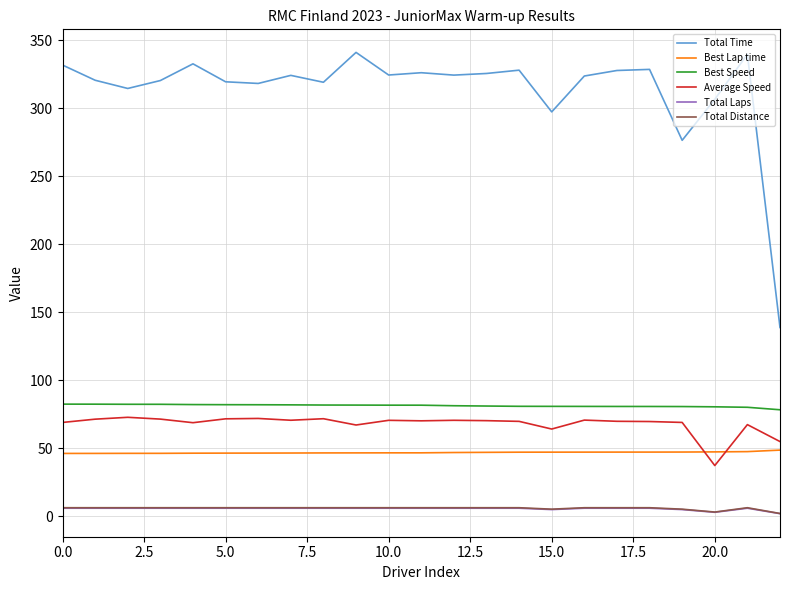

Which series has the largest range (max minus min)?

Total Time